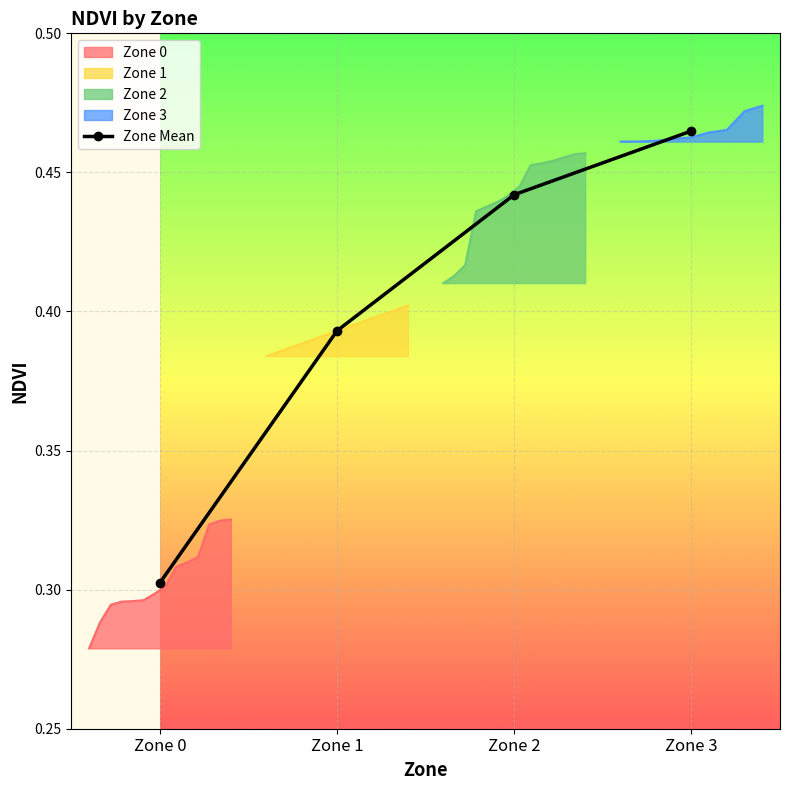

Is this an area chart (filled region under the line)?

No